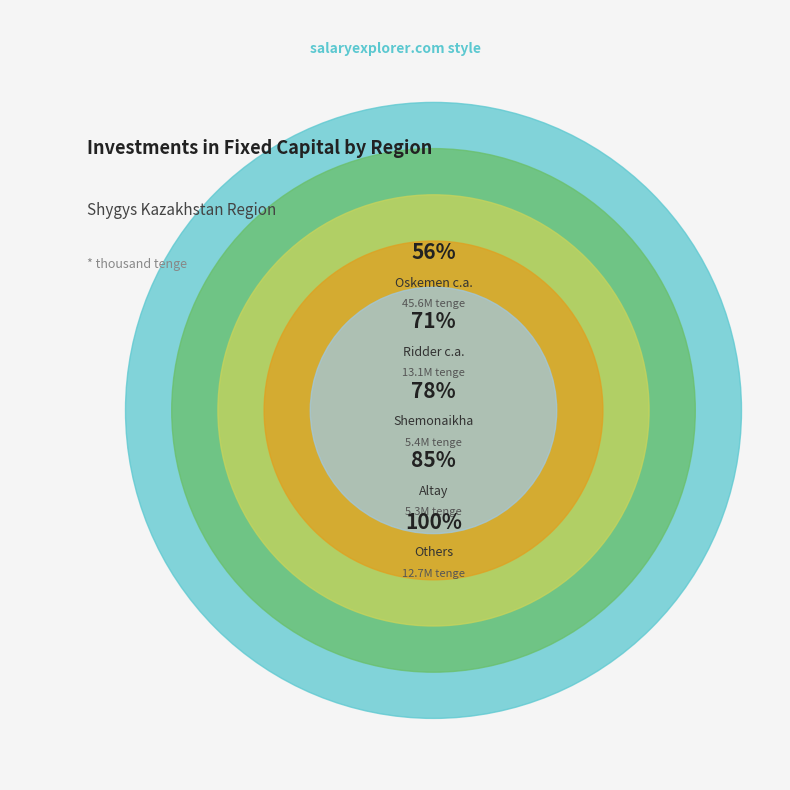

Which slice represents more than half of the pie?

Oskemen c.a.